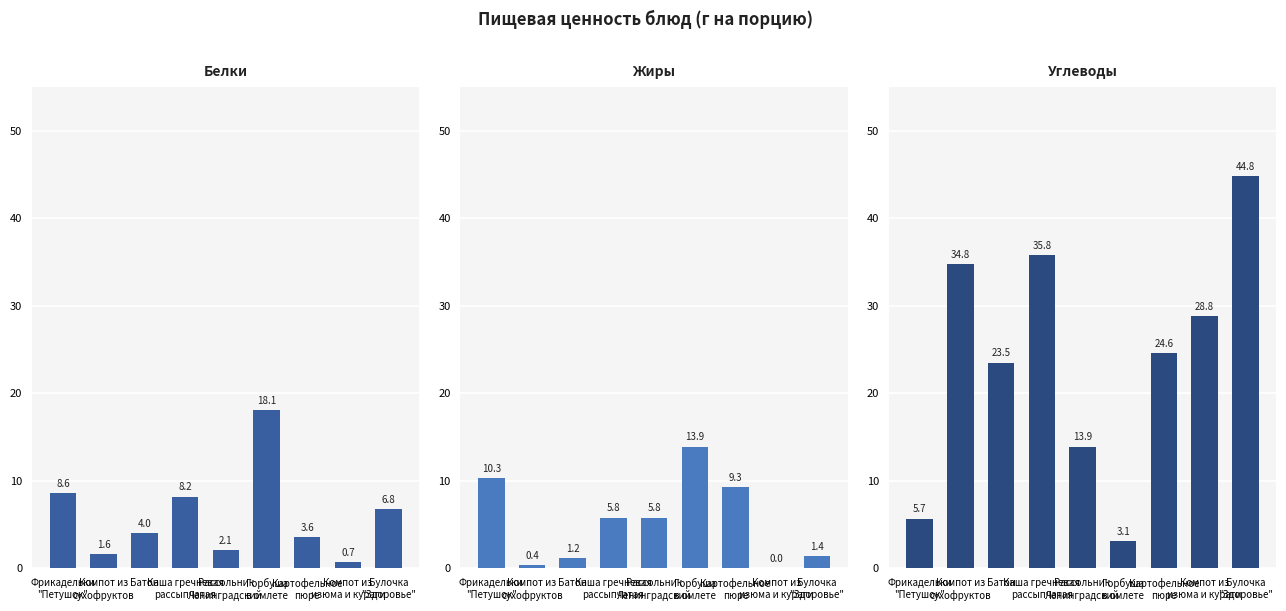

Where is Жиры nearest to the value 6?

Каша гречневая
рассыпчатая